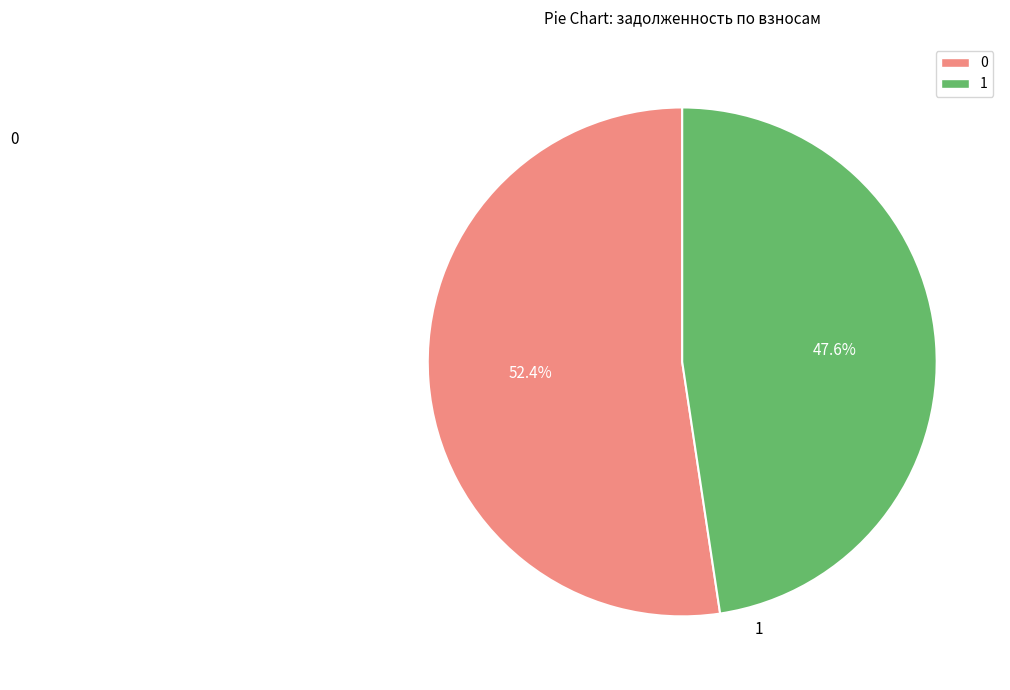

Count the number of slices in the pie.

2